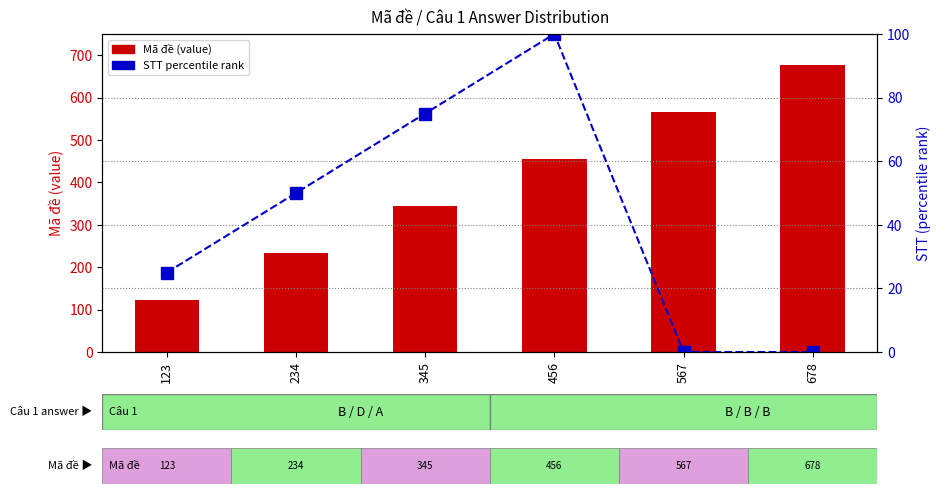

Rank the categories by Mã đề value from lowest to highest.

123, 234, 345, 456, 567, 678